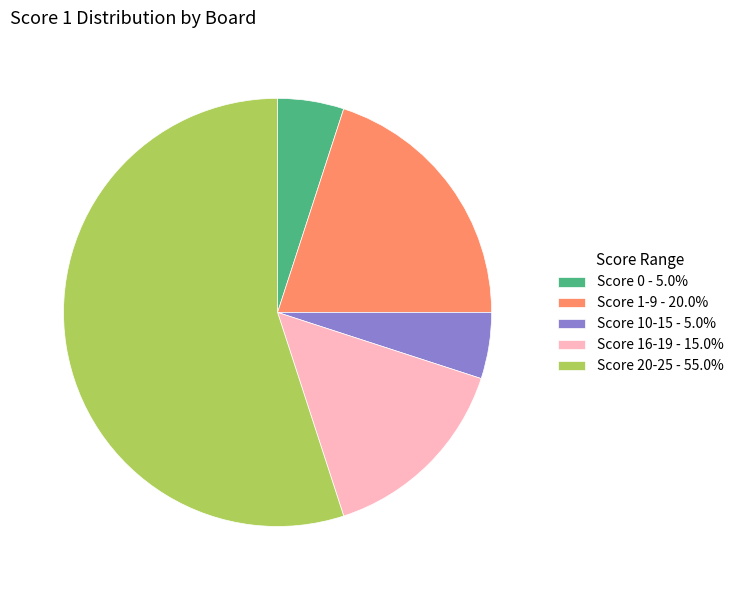

Count the number of slices in the pie.

5